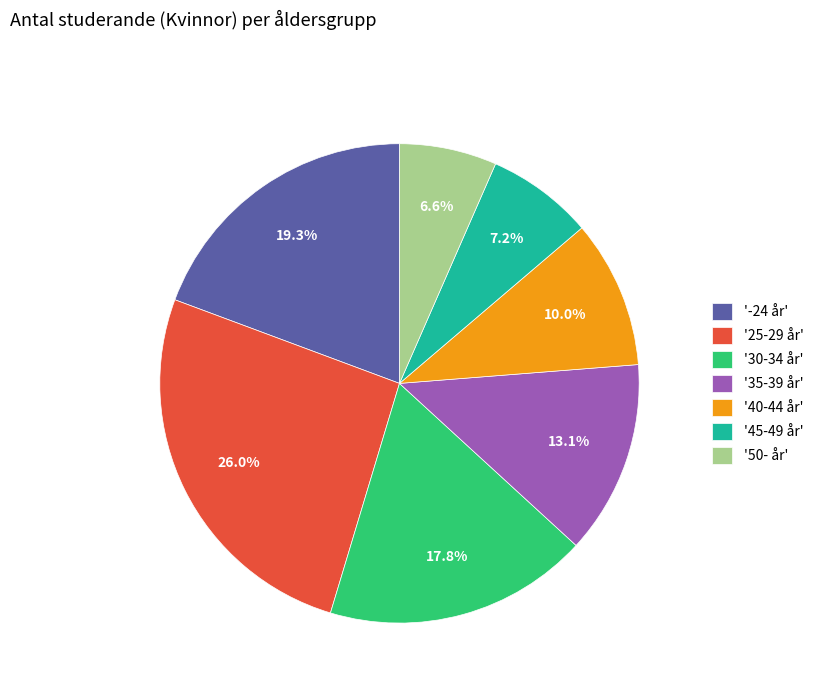

Does any single category account for the majority?

No